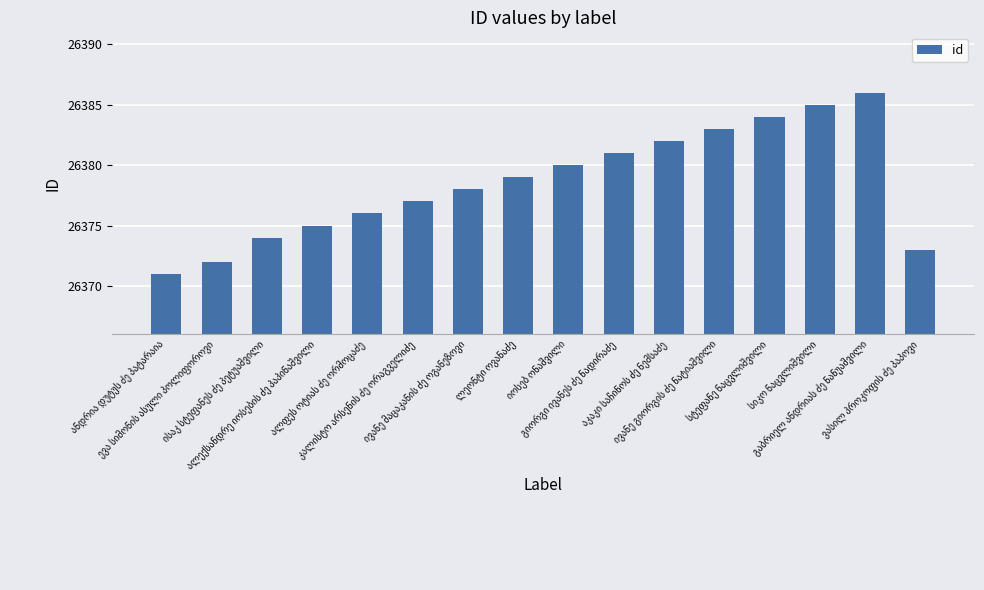

What is the sum of all values?

422056